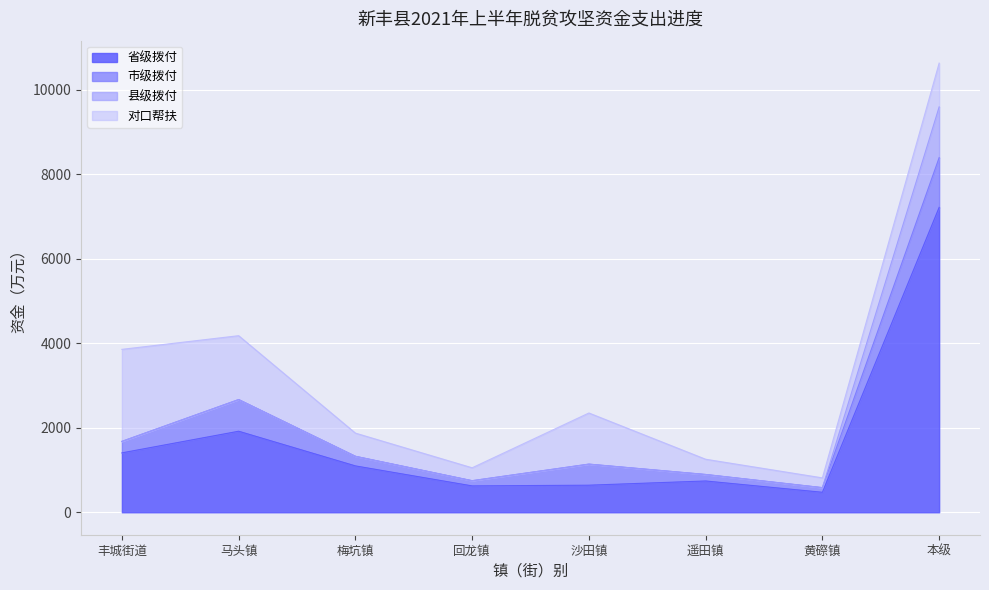

Rank the categories by 对口帮扶 value from lowest to highest.

黄磜镇, 回龙镇, 遥田镇, 梅坑镇, 本级, 沙田镇, 马头镇, 丰城街道